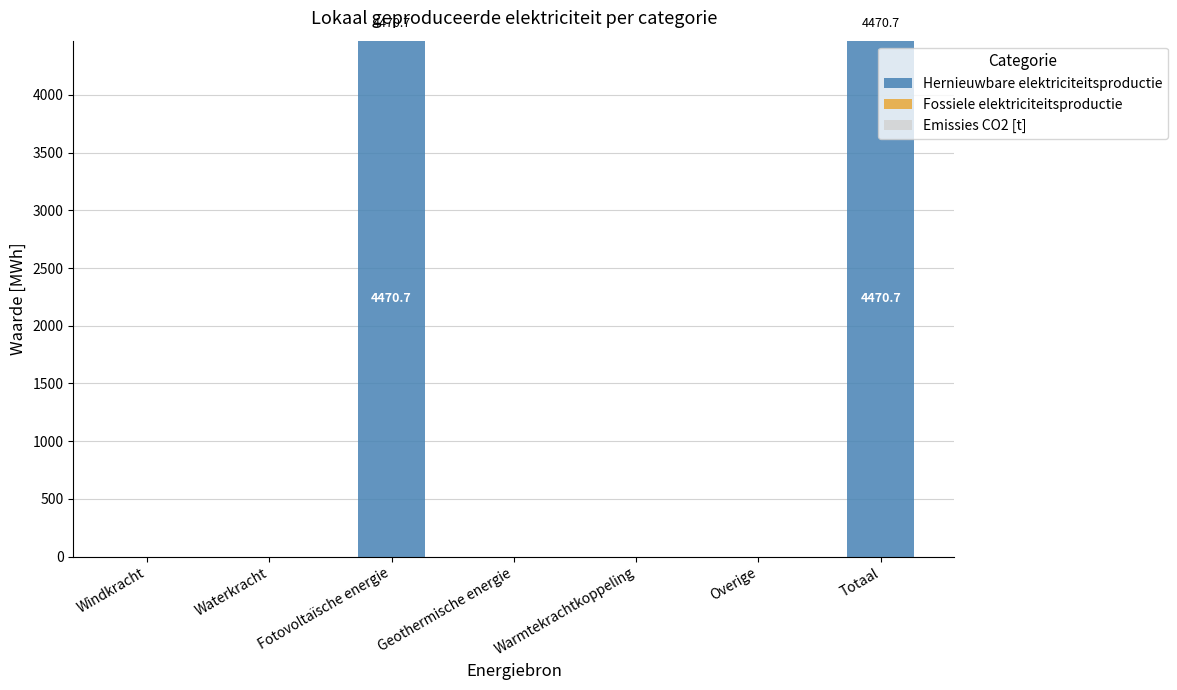

What is the change in value from Windkracht to Fotovoltaïsche energie?

+4470.7